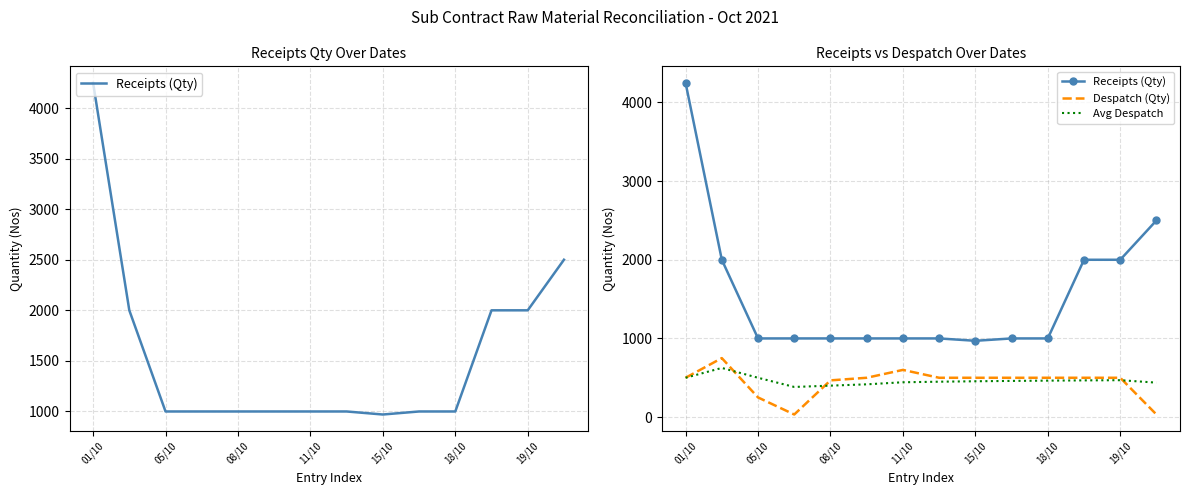

What is the highest value of the Despatch (Qty) series?

750.0